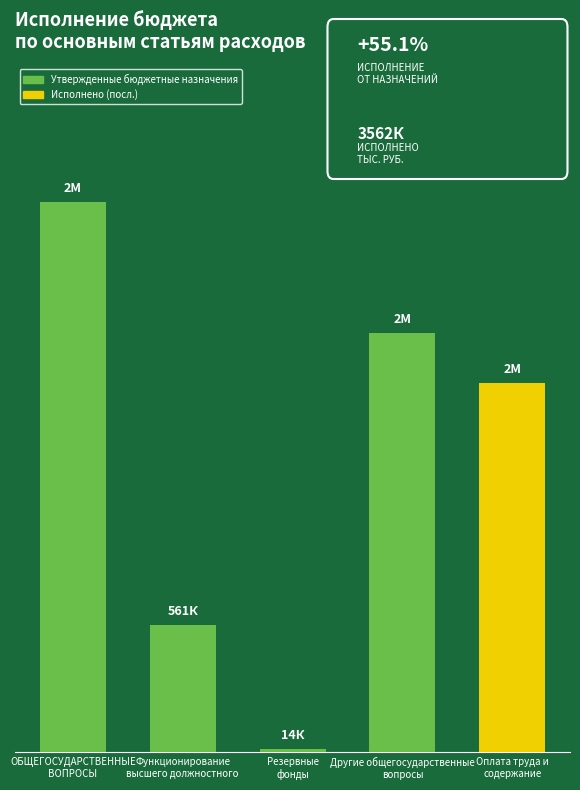

Which category has the highest value across all series?

ОБЩЕГОСУДАРСТВЕННЫЕ
ВОПРОСЫ